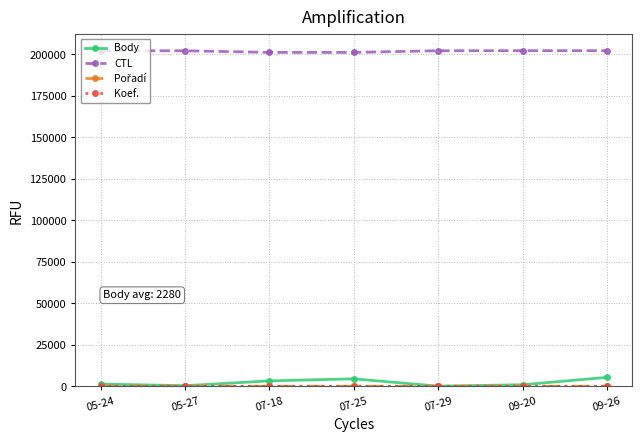

What is the minimum value for CTL?

201148